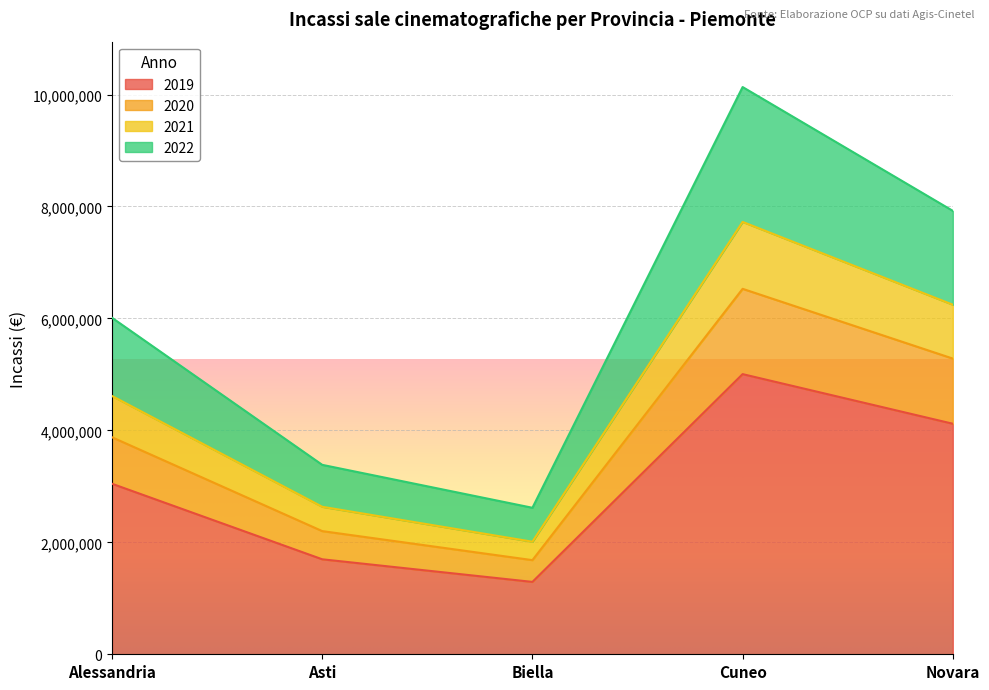

The value of 2019 at Biella is 1292808.0. True or false?

True